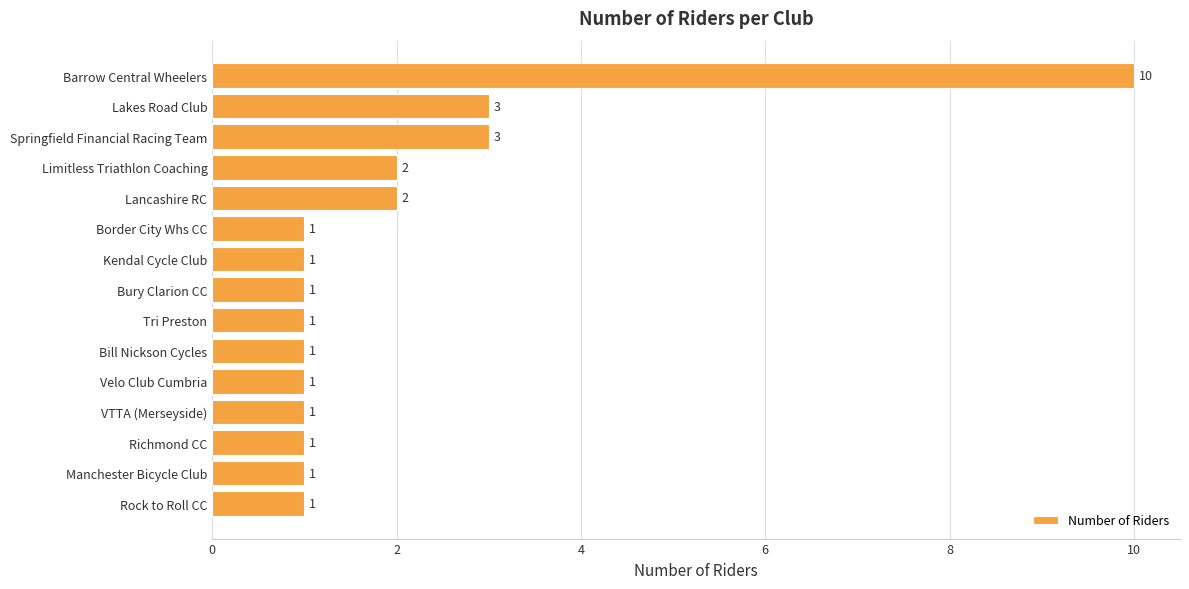

Reading bottom to top, what are all the values shown in this chart?

Rock to Roll CC=1	Manchester Bicycle Club=1	Richmond CC=1	VTTA (Merseyside)=1	Velo Club Cumbria=1	Bill Nickson Cycles=1	Tri Preston=1	Bury Clarion CC=1	Kendal Cycle Club=1	Border City Whs CC=1	Lancashire RC=2	Limitless Triathlon Coaching=2	Springfield Financial Racing Team=3	Lakes Road Club=3	Barrow Central Wheelers=10